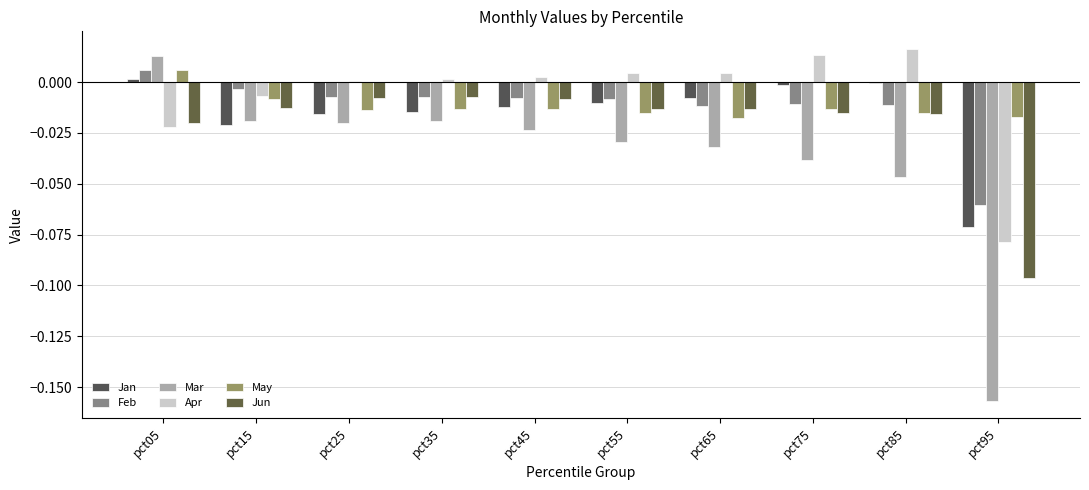

Reading left to right, transcribe all the data shown in this chart.

Jan: 0.0	-0.0	-0.0	-0.0	-0.0	-0.0	-0.0	-0.0	-0.0	-0.1
Feb: 0.0	-0.0	-0.0	-0.0	-0.0	-0.0	-0.0	-0.0	-0.0	-0.1
Mar: 0.0	-0.0	-0.0	-0.0	-0.0	-0.0	-0.0	-0.0	-0.0	-0.2
Apr: -0.0	-0.0	0.0	0.0	0.0	0.0	0.0	0.0	0.0	-0.1
May: 0.0	-0.0	-0.0	-0.0	-0.0	-0.0	-0.0	-0.0	-0.0	-0.0
Jun: -0.0	-0.0	-0.0	-0.0	-0.0	-0.0	-0.0	-0.0	-0.0	-0.1